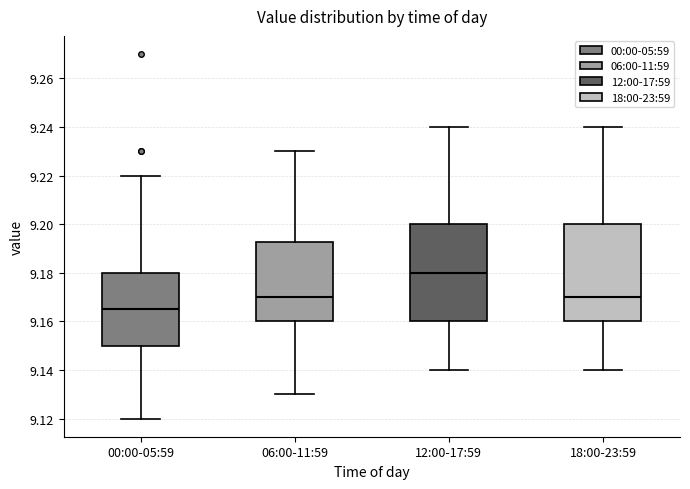

Which box's median line is the highest?

12:00-17:59